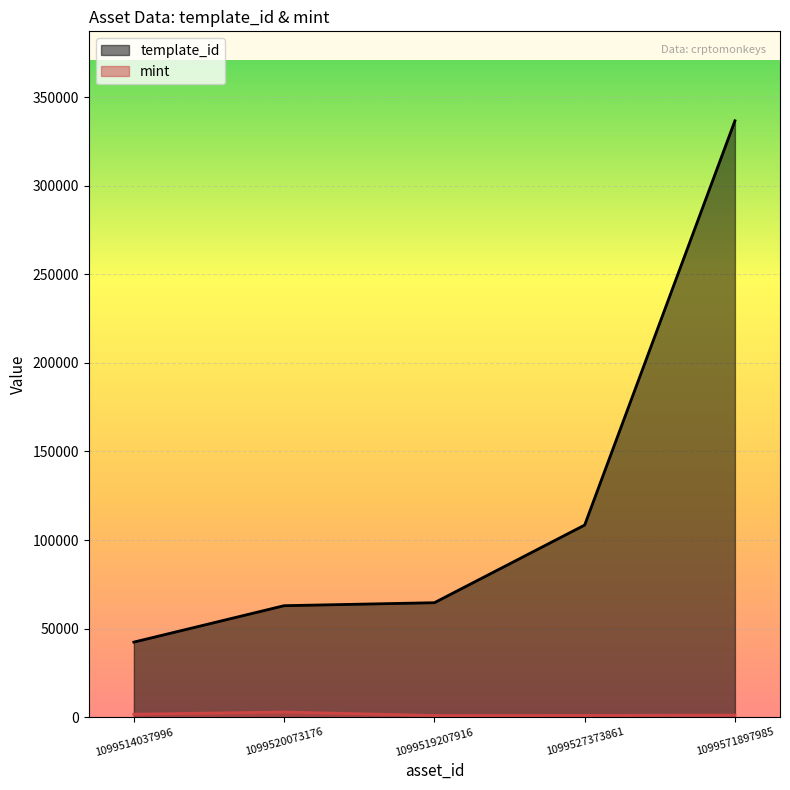

Which series has the widest spread of values?

template_id